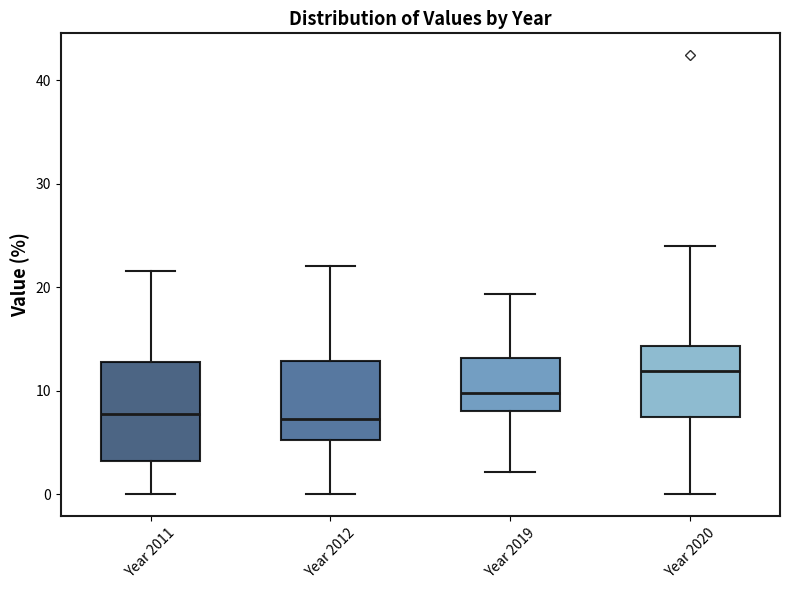

Reading left to right, read every box against the y-axis: the position of its median line, the range the box covers, and the ends of its whiskers. The values are not printed on the chart, so give them approximately, as read against the axis.

Year 2011: median 8, box 3 to 13, whiskers 0 to 22
Year 2012: median 7, box 5 to 13, whiskers 0 to 22
Year 2019: median 10, box 8 to 13, whiskers 2 to 19
Year 2020: median 12, box 7 to 14, whiskers 0 to 24